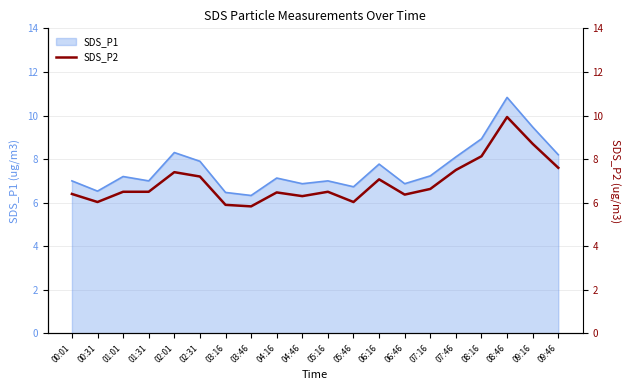

True or false: the data shows 10.0 at 03:16.

False